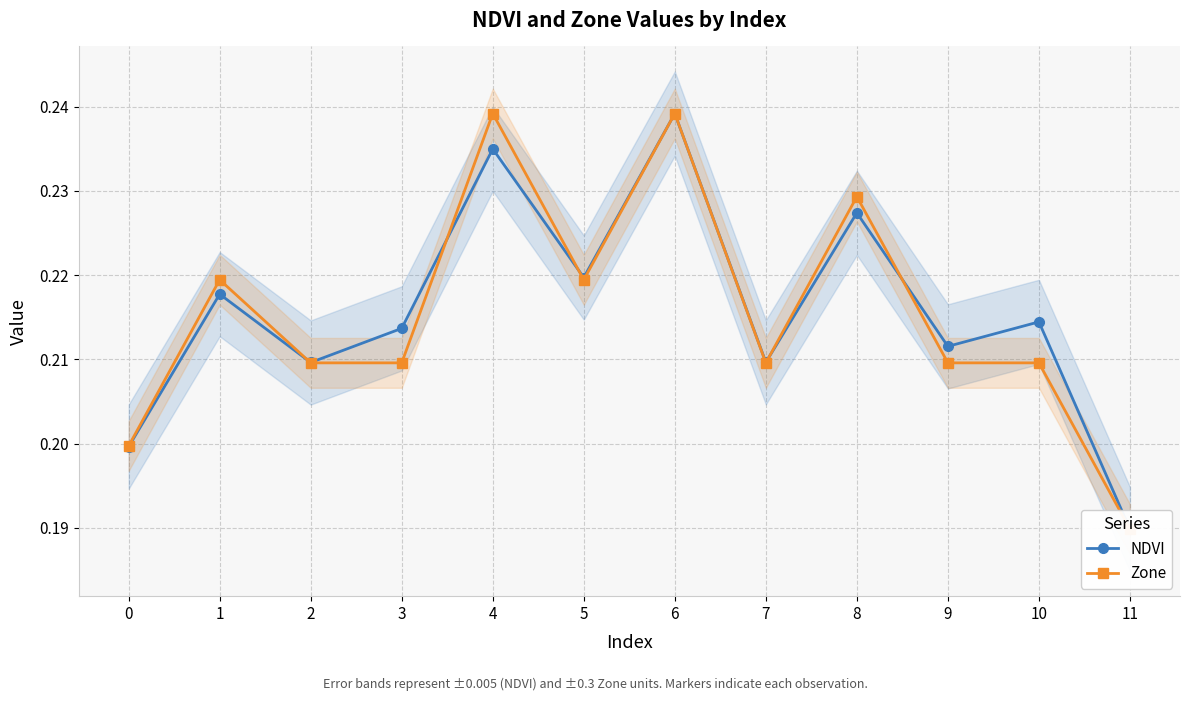

Where do NDVI and Zone first cross each other?

1 and 2